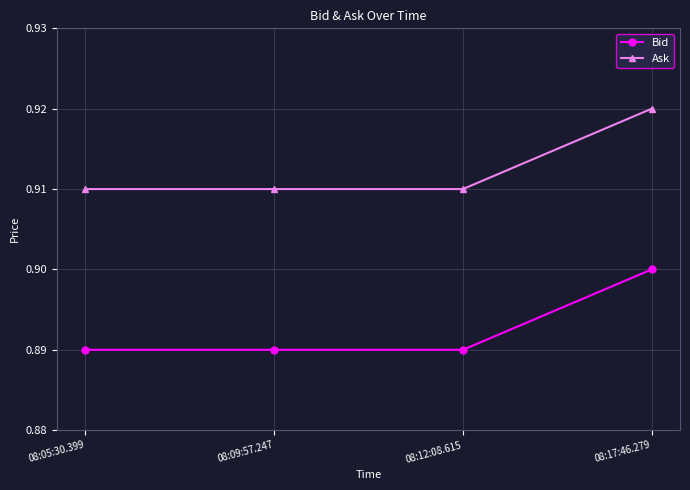

What position from the right is 08:09:57.247?

3